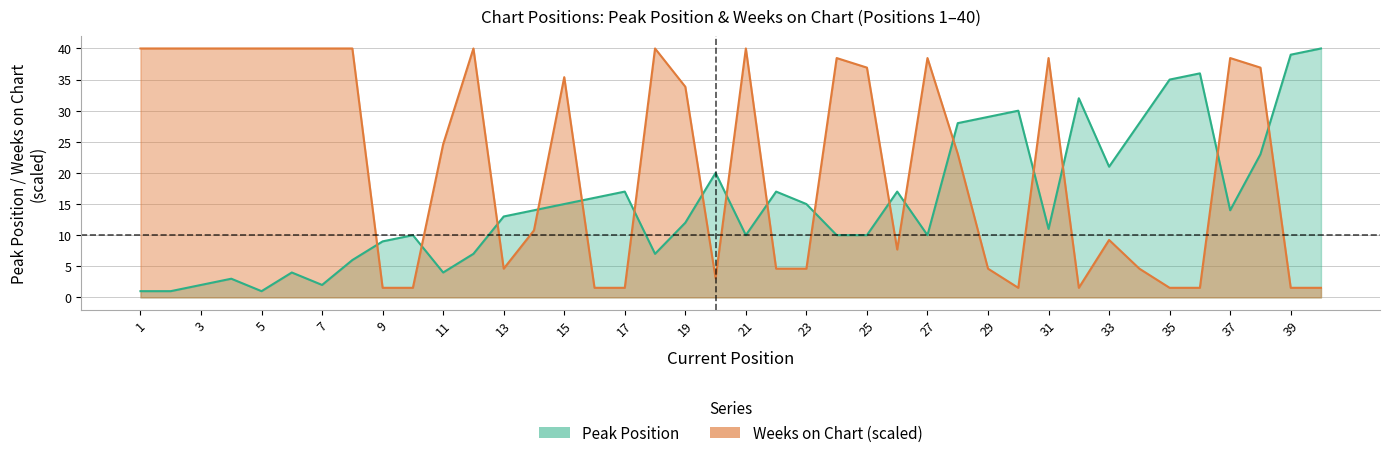

What is the value of the Peak Position point at the 40th from the left?

40.0